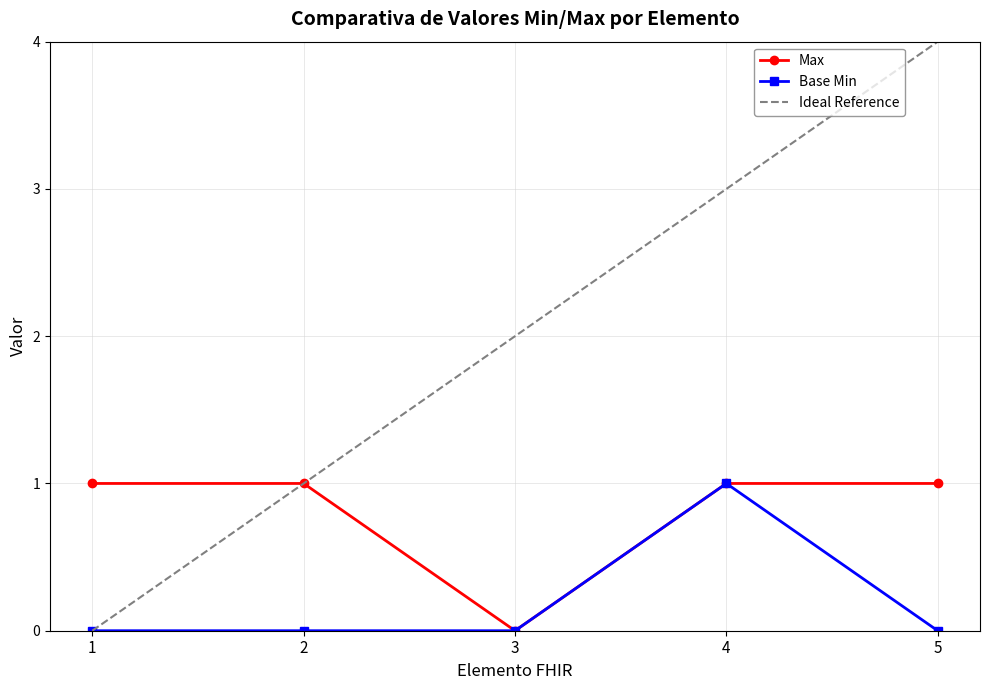

Which series has the largest total across all categories?

Ideal Reference